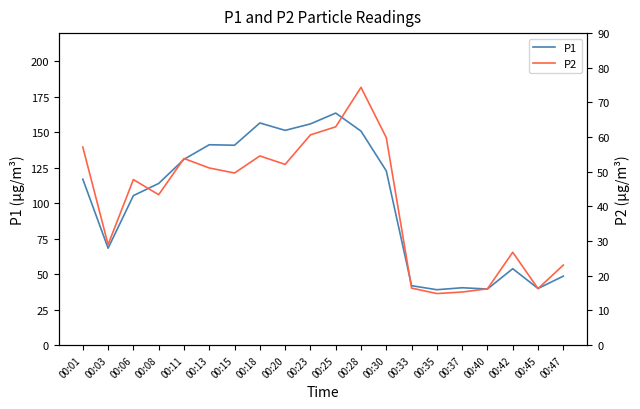

What are all the series names shown in the legend?

P1, P2